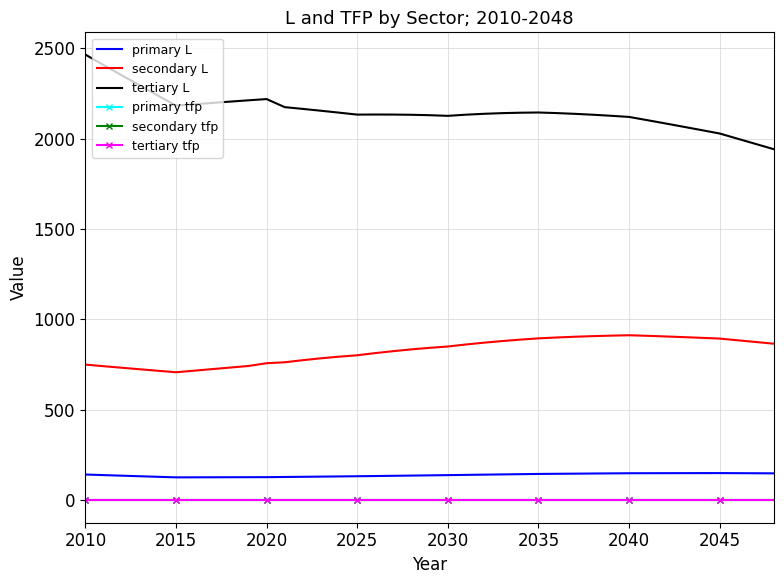

How many categories are shown in the chart?

39